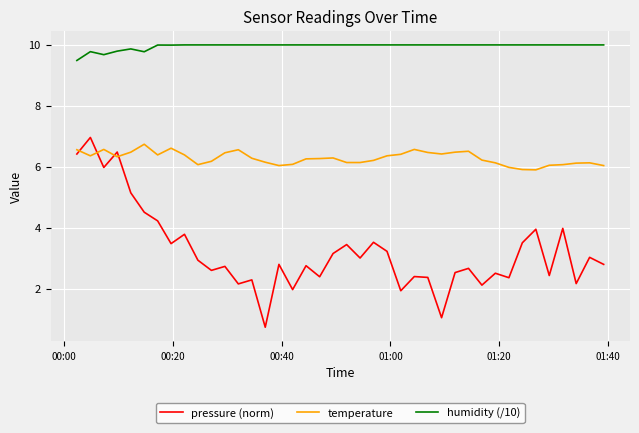

Which series has the widest spread of values?

pressure (norm)